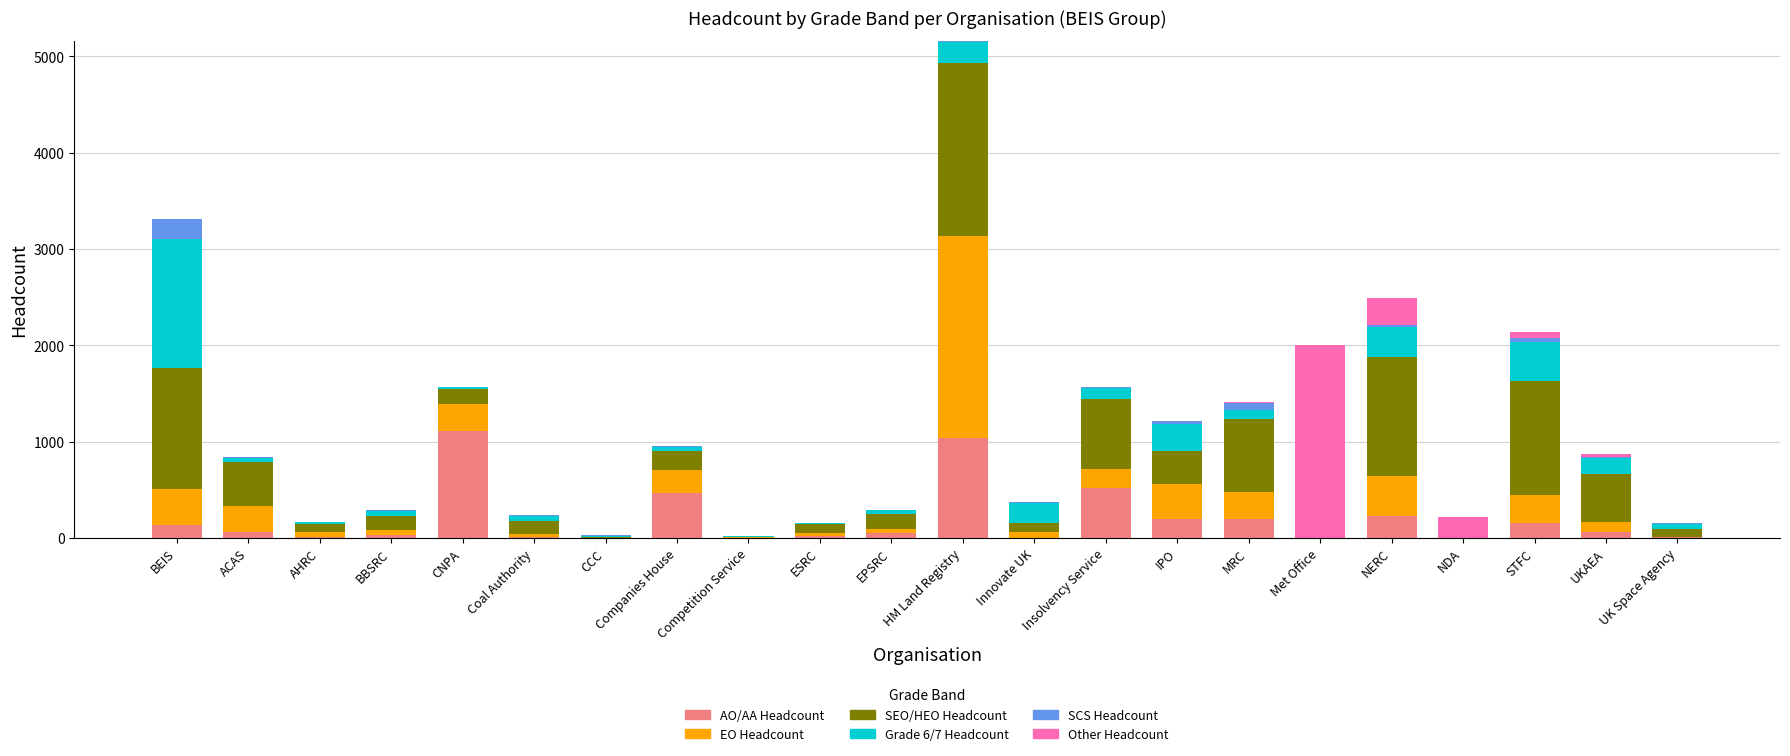

At which category is the sum across all series the highest?

HM Land Registry